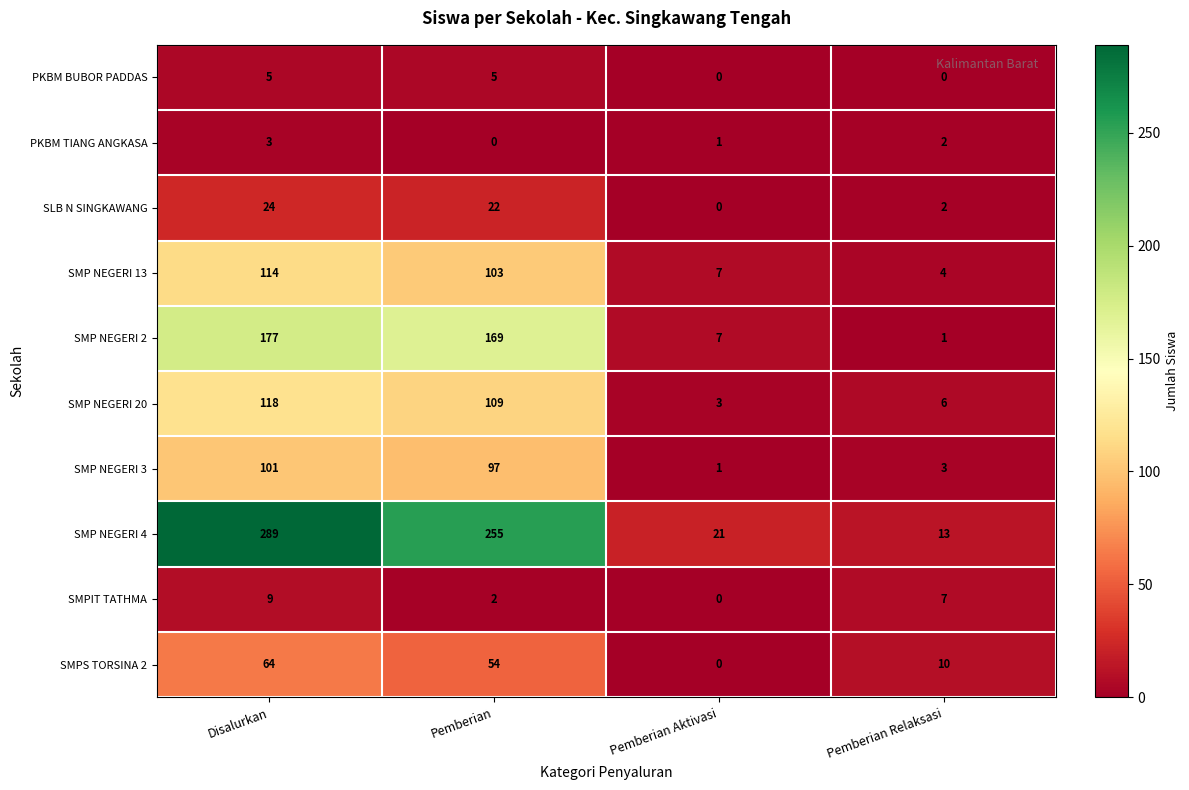

Which series has the largest range (max minus min)?

SMP NEGERI 4